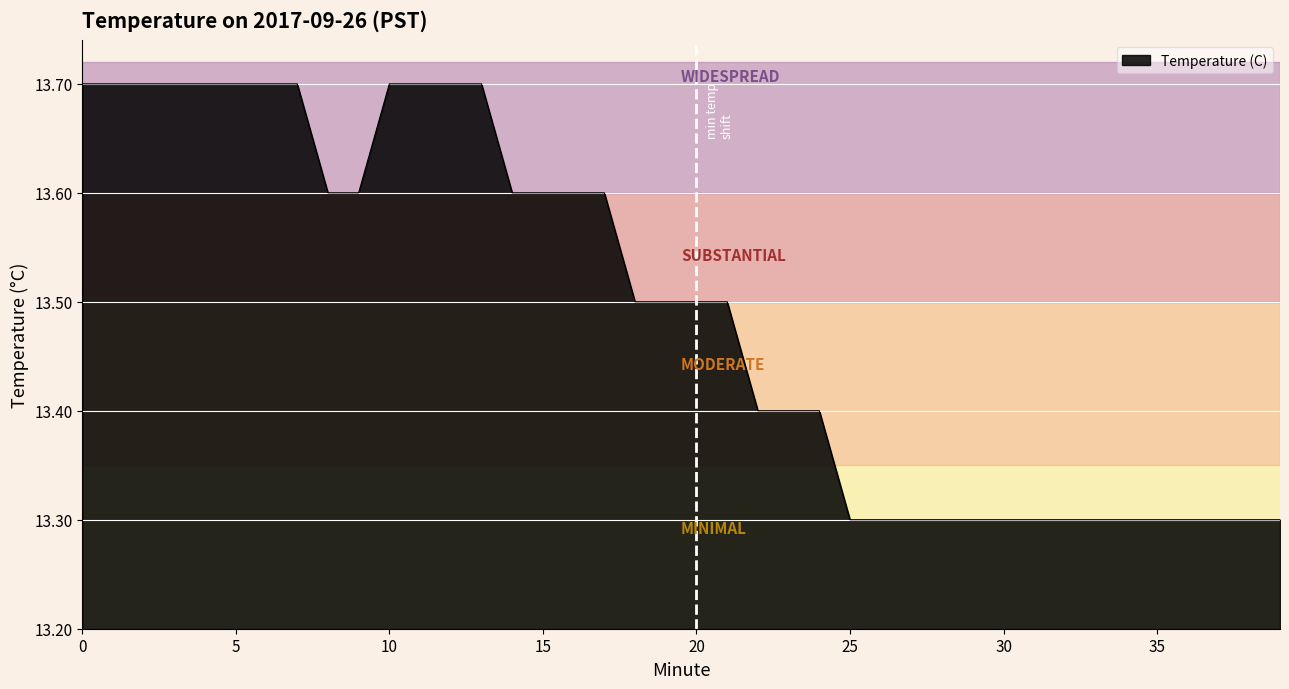

What is the difference between the maximum and minimum values?

0.4